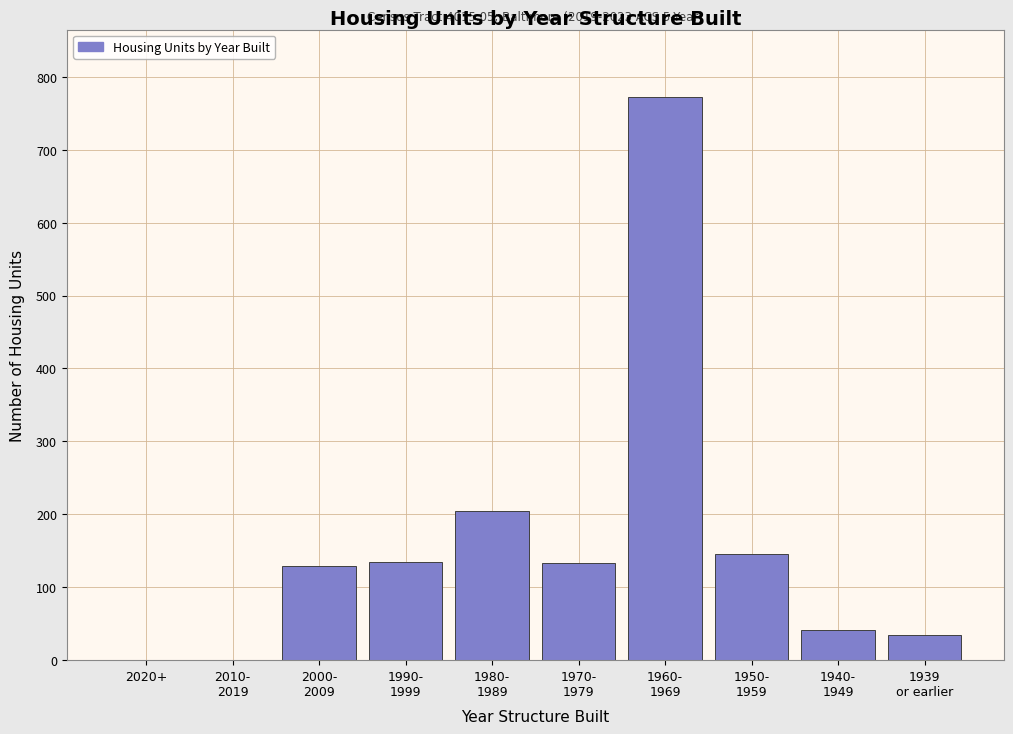

Is it true that the value at 2020+ is 0?

True